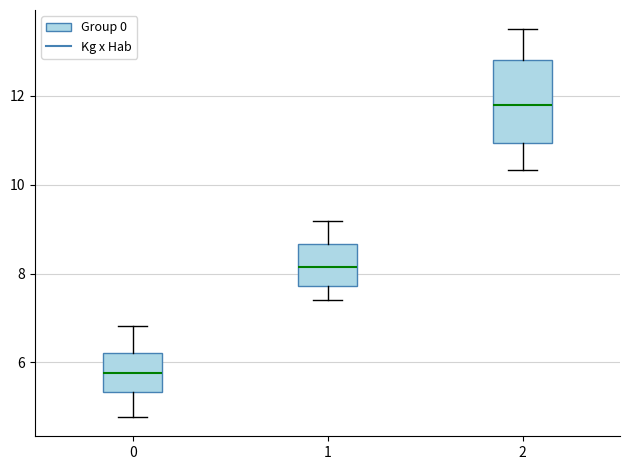

Which box has the lowest median line?

0